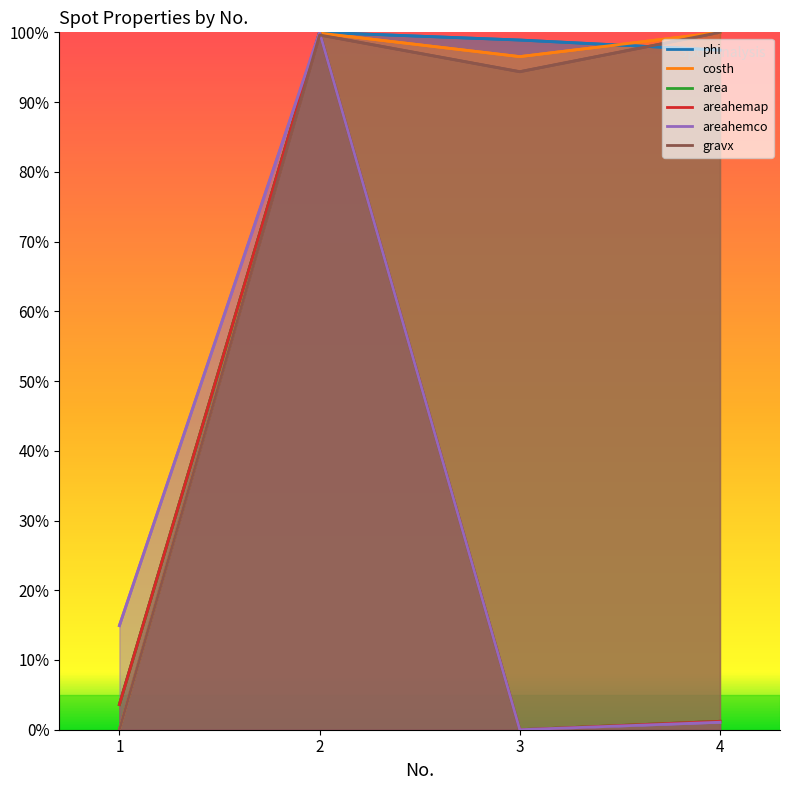

Count the number of categories in the chart.

4